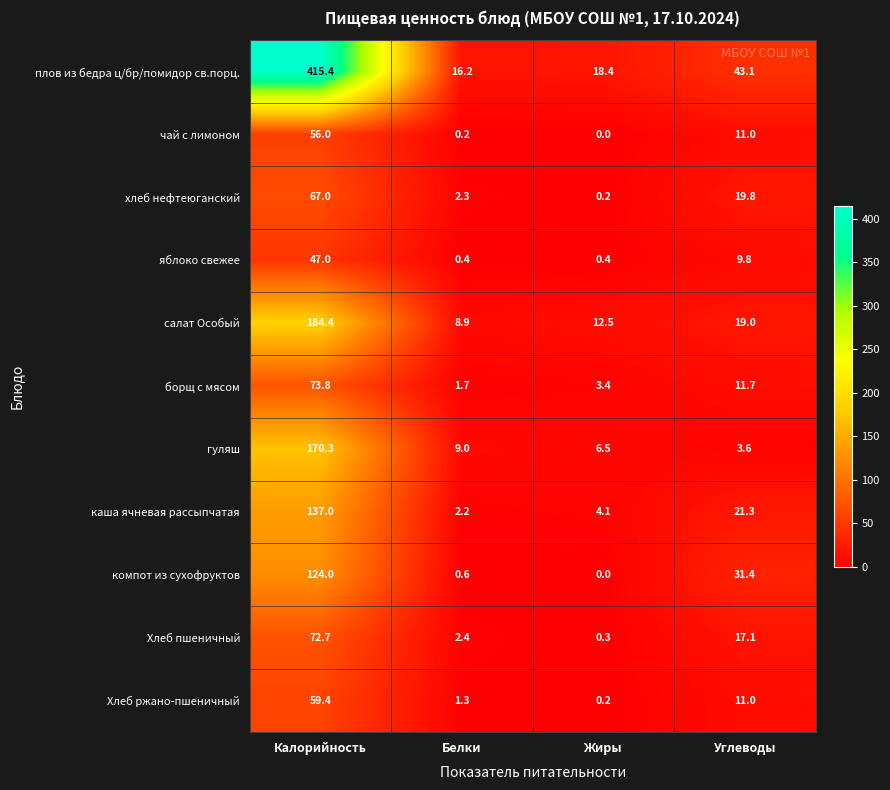

Is it true that Хлеб пшеничный equals 17.1 at Углеводы?

True